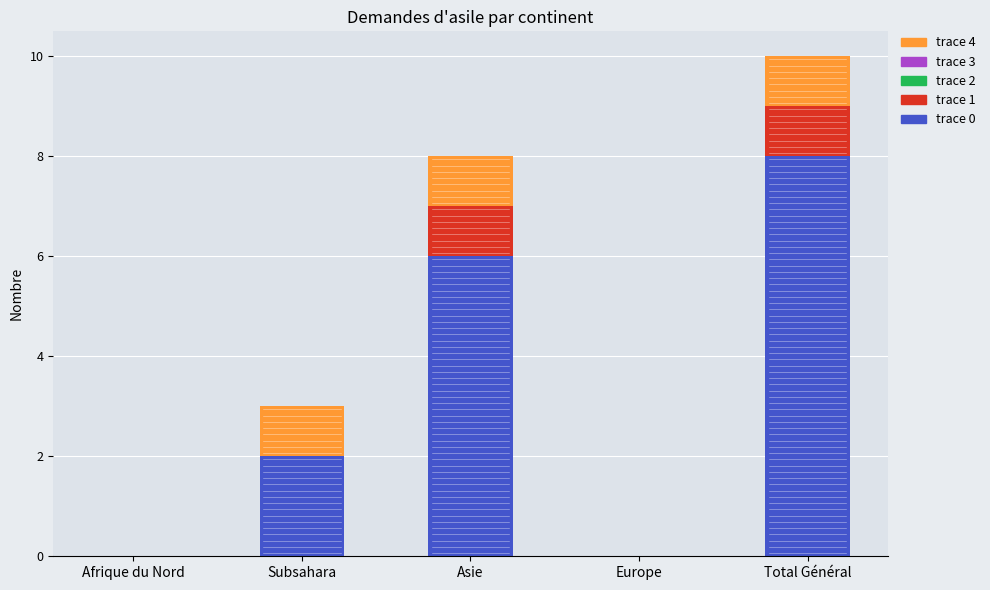

The trace 0 series shows 8 at Total Général. True or false?

True